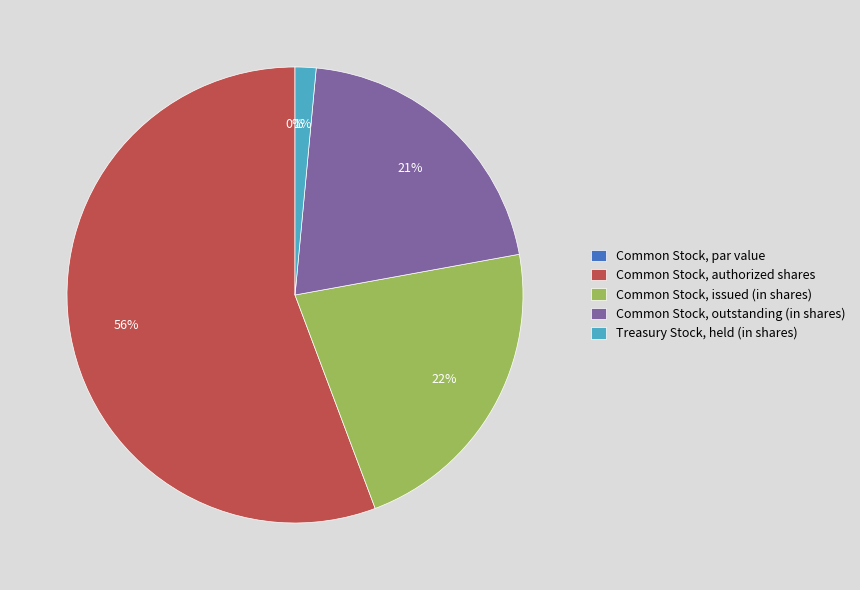

Which slice is the largest?

Common Stock, authorized shares